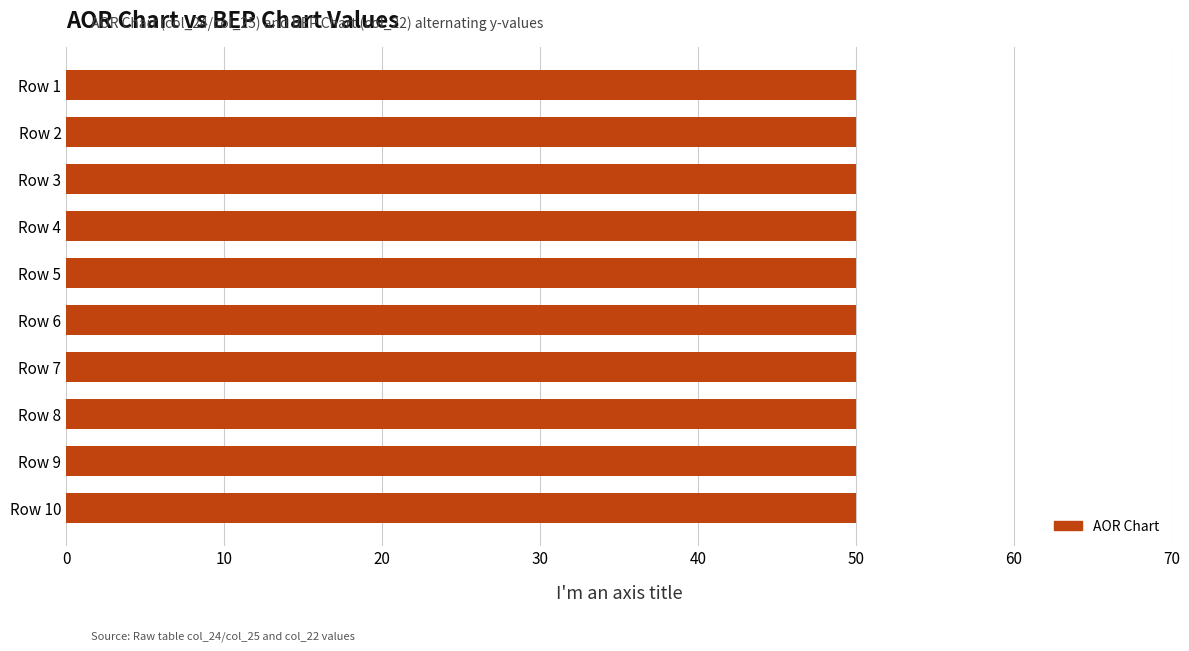

What is the sum of all values?

500